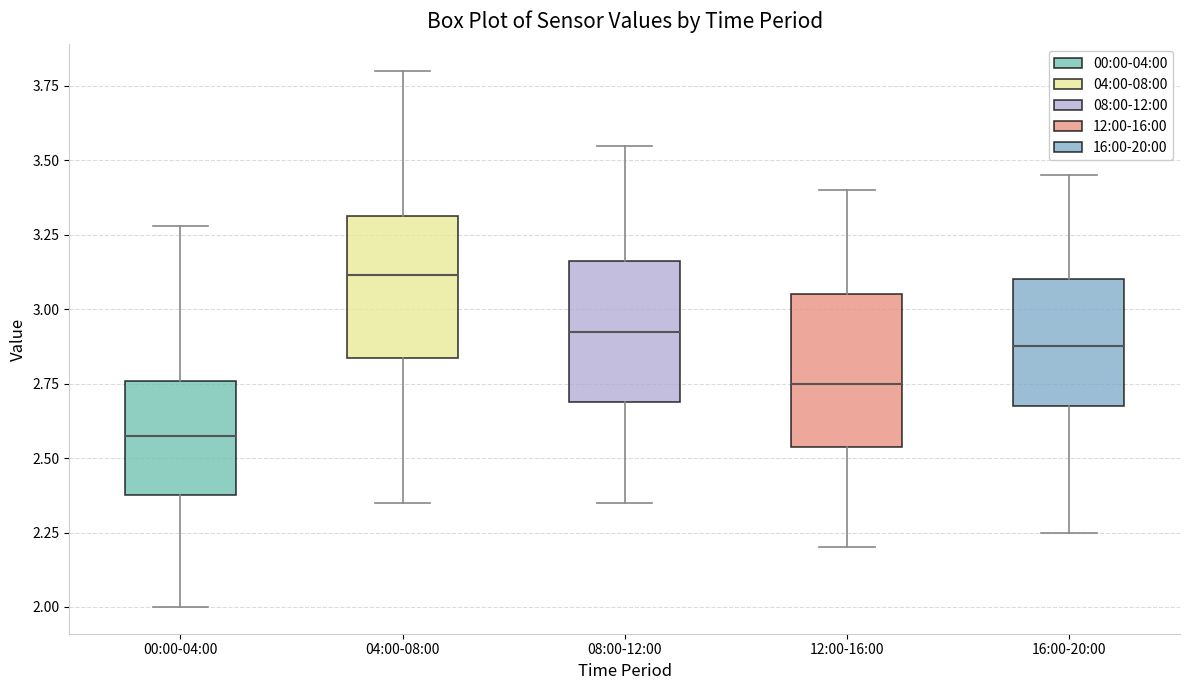

Reading left to right, transcribe this box plot: for each box, give where its median line is, the range the box spans, and where its two whiskers end, as read against the y-axis. The values are not printed on the chart, so give them approximately, as read against the axis.

00:00-04:00: median 2.60, box 2.40 to 2.75, whiskers 2.00 to 3.30
04:00-08:00: median 3.10, box 2.85 to 3.30, whiskers 2.35 to 3.80
08:00-12:00: median 2.95, box 2.70 to 3.15, whiskers 2.35 to 3.55
12:00-16:00: median 2.75, box 2.55 to 3.05, whiskers 2.20 to 3.40
16:00-20:00: median 2.90, box 2.70 to 3.10, whiskers 2.25 to 3.45